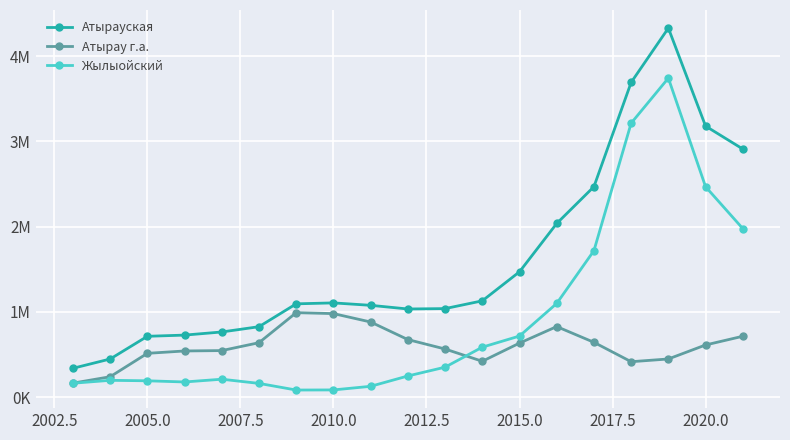

What is the greatest value displayed?

4328236